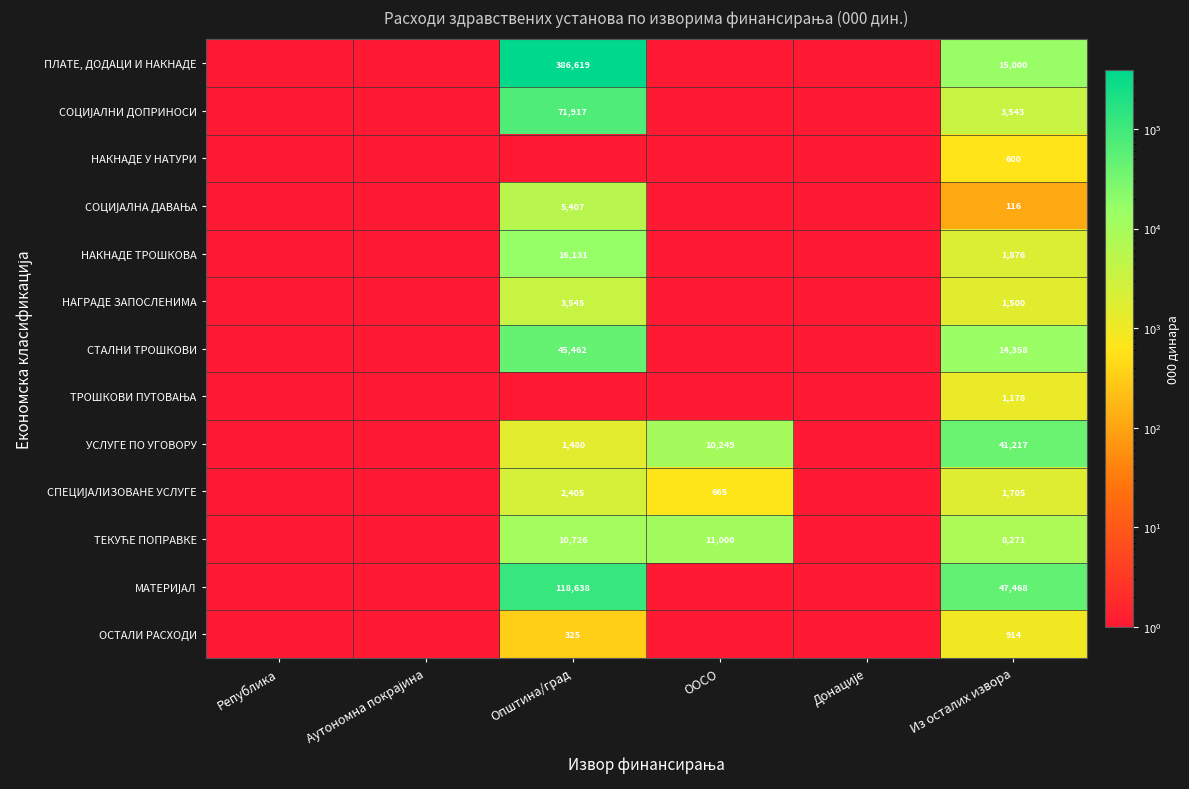

True or false: УСЛУГЕ ПО УГОВОРУ has a value of 2182 at Општина/град.

False